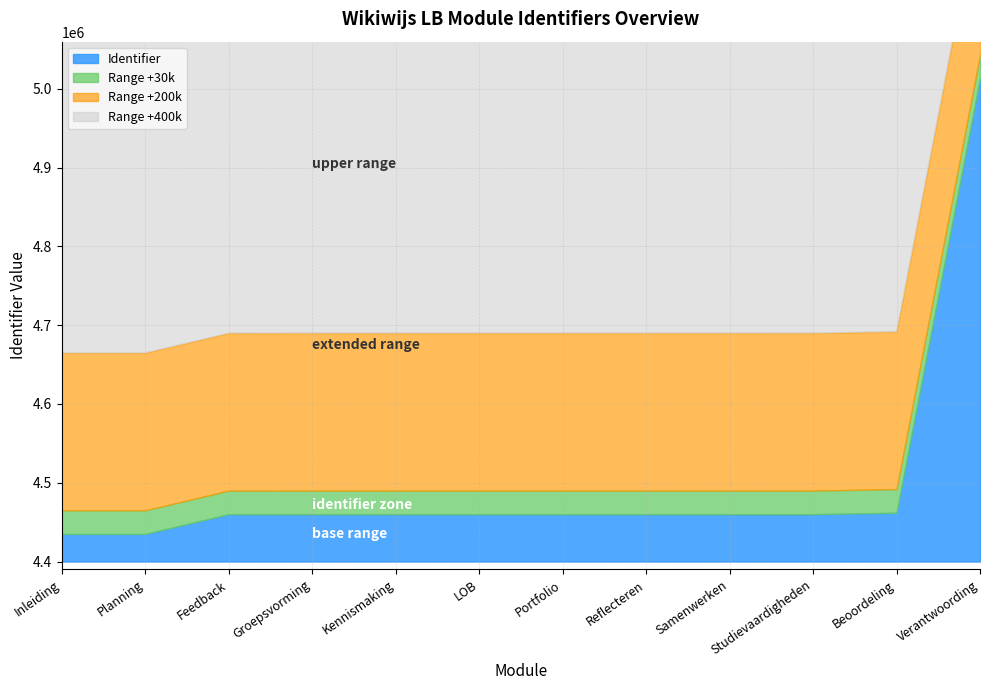

What is the sum of all values?

54025296